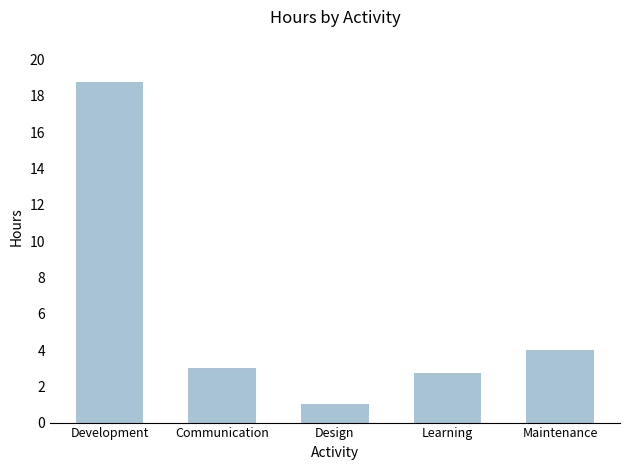

Rank the categories by value from highest to lowest.

Development, Maintenance, Communication, Learning, Design